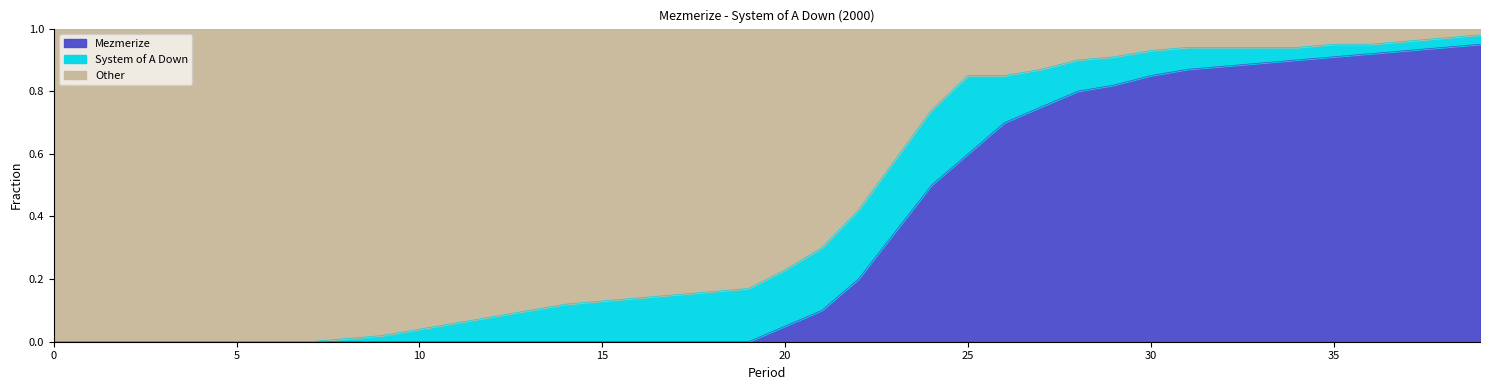

Count the number of categories in the chart.

40